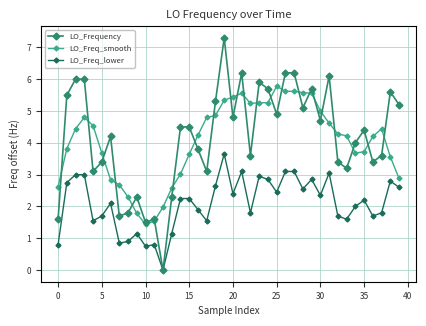

List the series in order of their peak value, lowest first.

LO_Freq_lower, LO_Freq_smooth, LO_Frequency